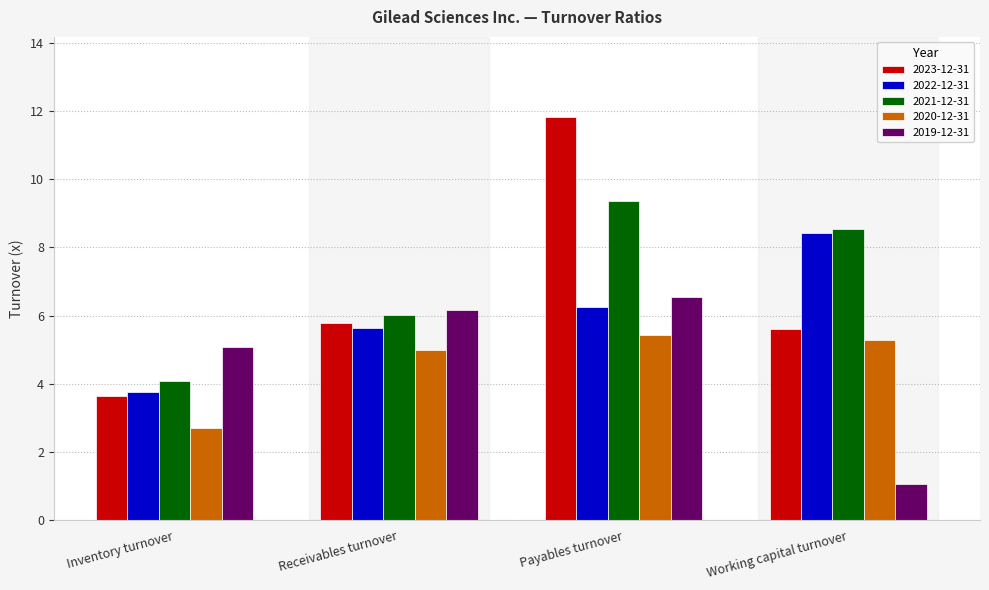

Is it true that 2021-12-31 equals 4.3 at Payables turnover?

False